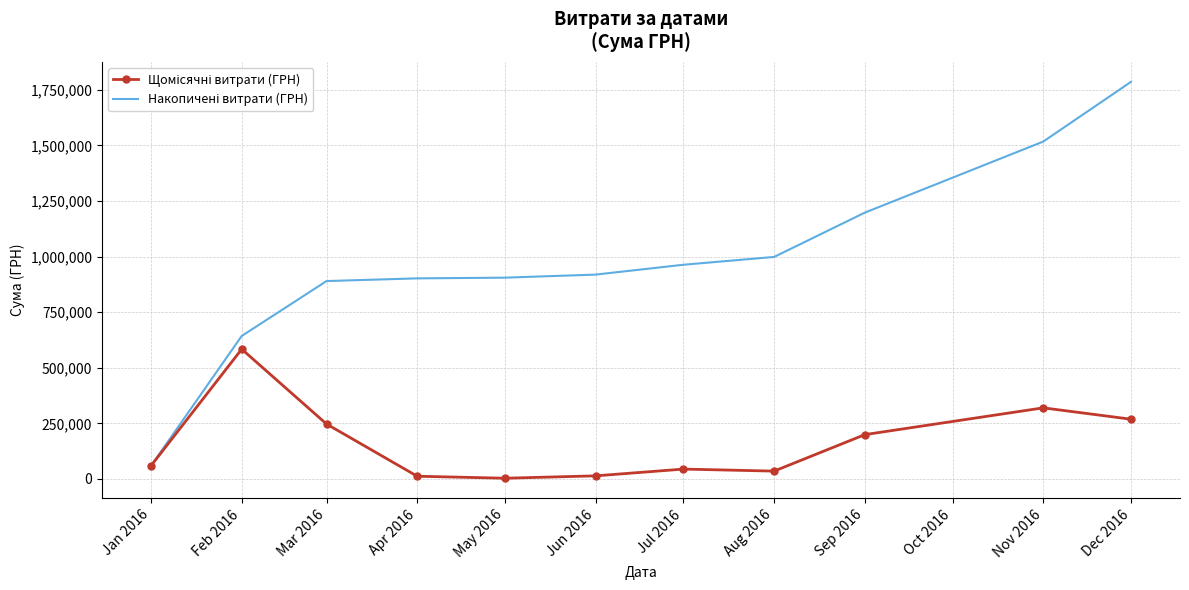

At which category is the sum across all series the highest?

Dec 2016